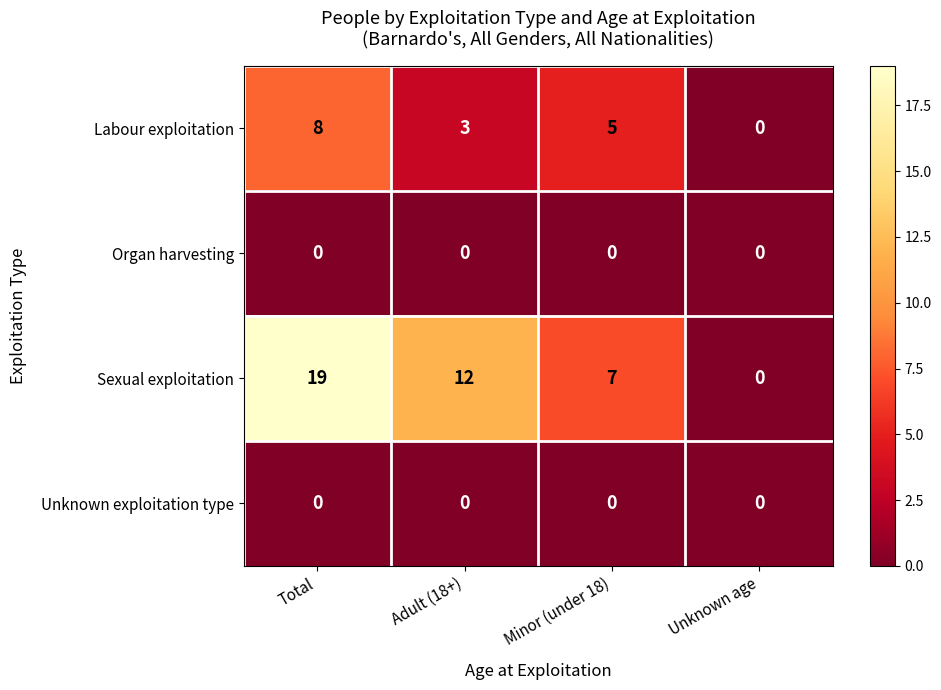

Reading right to left, transcribe all the data shown in this chart.

Labour exploitation: 0	5	3	8
Organ harvesting: 0	0	0	0
Sexual exploitation: 0	7	12	19
Unknown exploitation type: 0	0	0	0